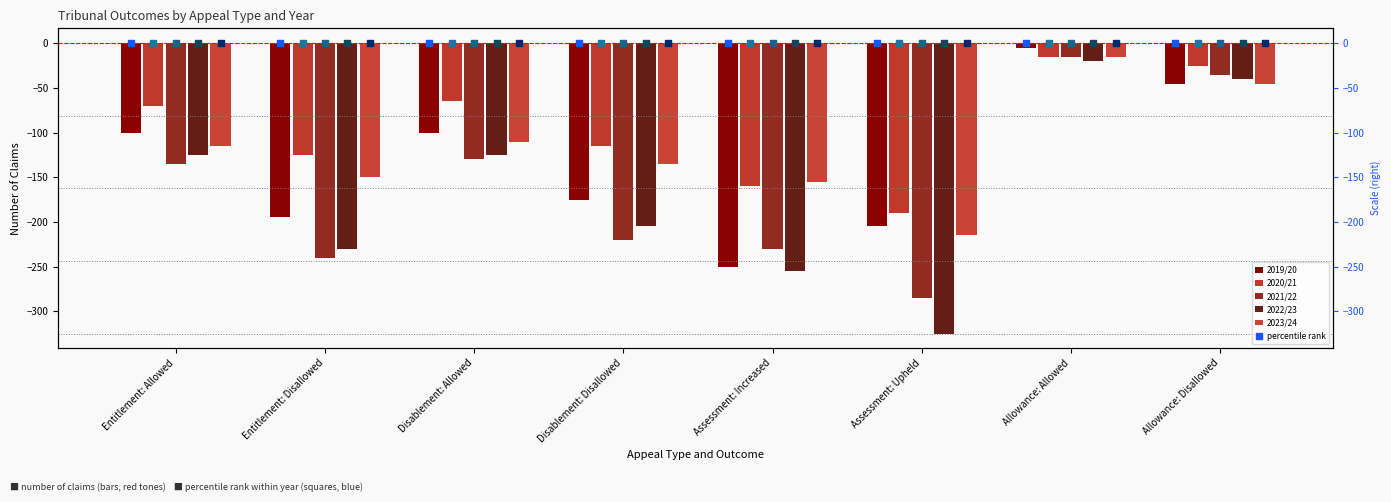

At how many categories does at least one series exceed -223?

8